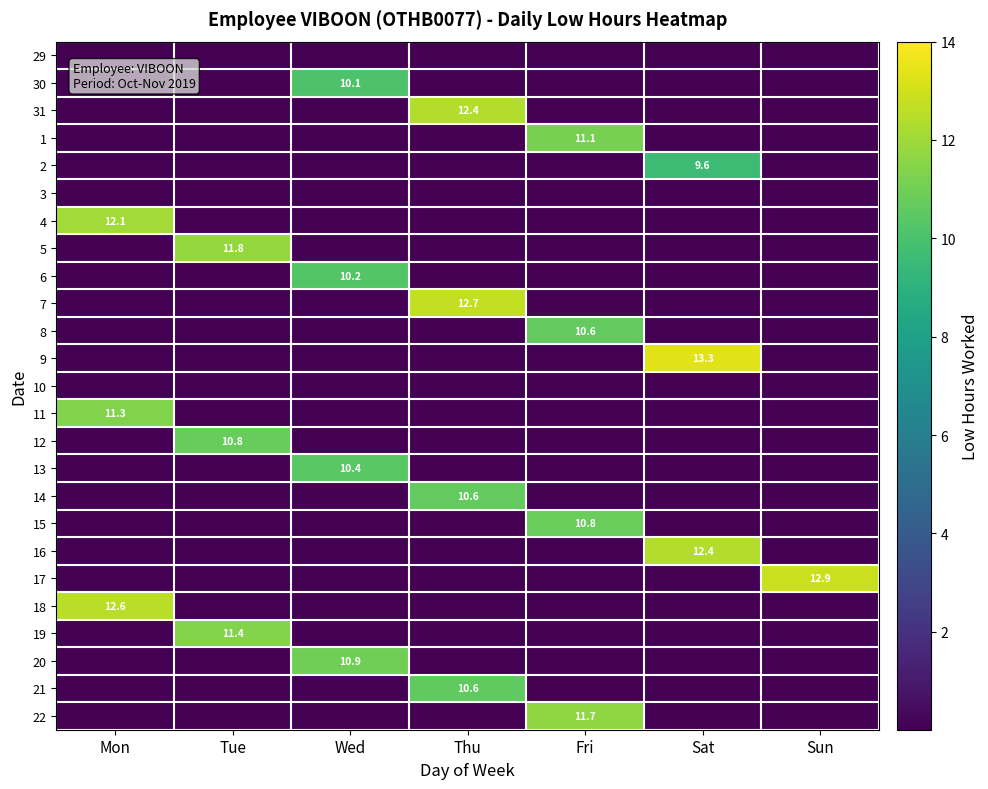

Which series changed the most between Mon and Thu?

row_9